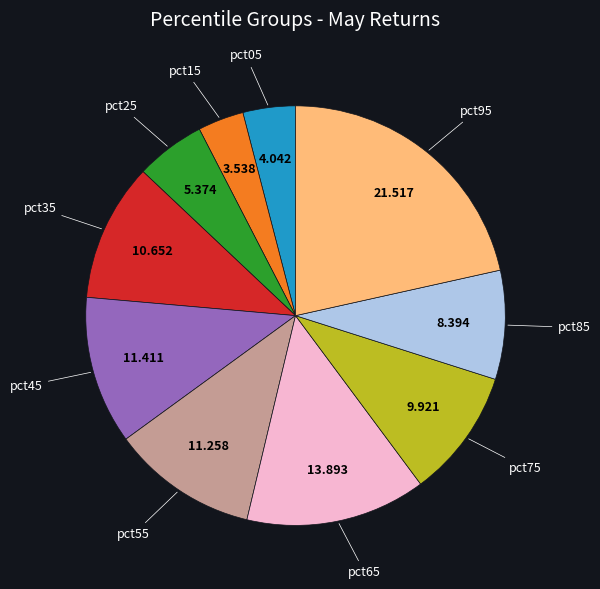

Does any single category account for the majority?

No